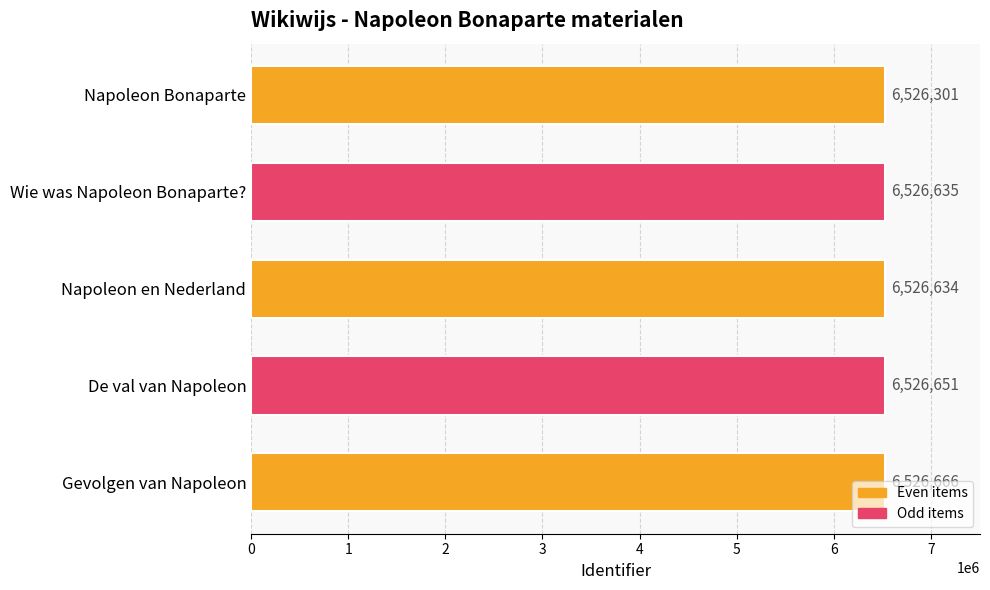

At which label is the value closest to 6526483?

Napoleon en Nederland